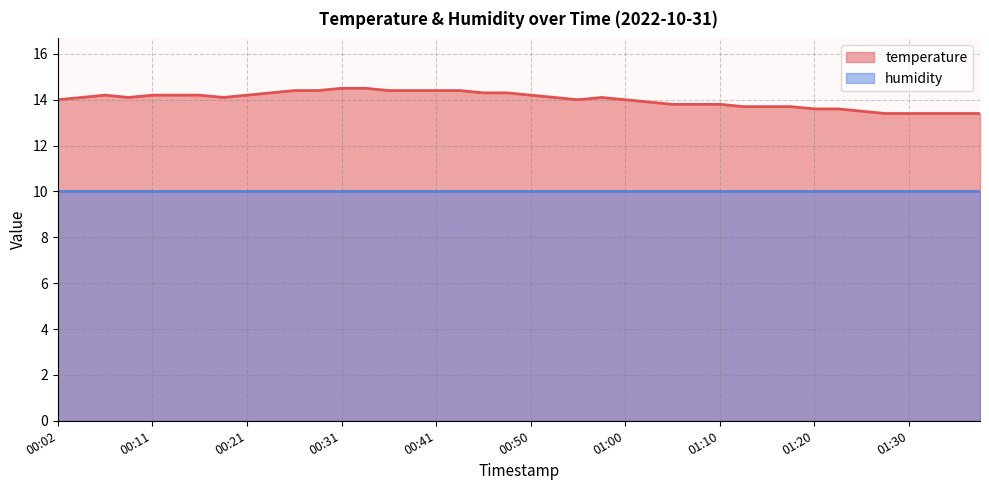

List the labels in order of value, largest first.

00:31, 00:33, 00:26, 00:28, 00:36, 00:38, 00:41, 00:43, 00:24, 00:46, 00:48, 00:07, 00:11, 00:14, 00:16, 00:21, 00:50, 00:04, 00:09, 00:19, 00:53, 00:58, 00:02, 00:55, 01:00, 01:03, 01:05, 01:07, 01:10, 01:12, 01:15, 01:17, 01:20, 01:22, 01:25, 01:27, 01:30, 01:32, 01:34, 01:37